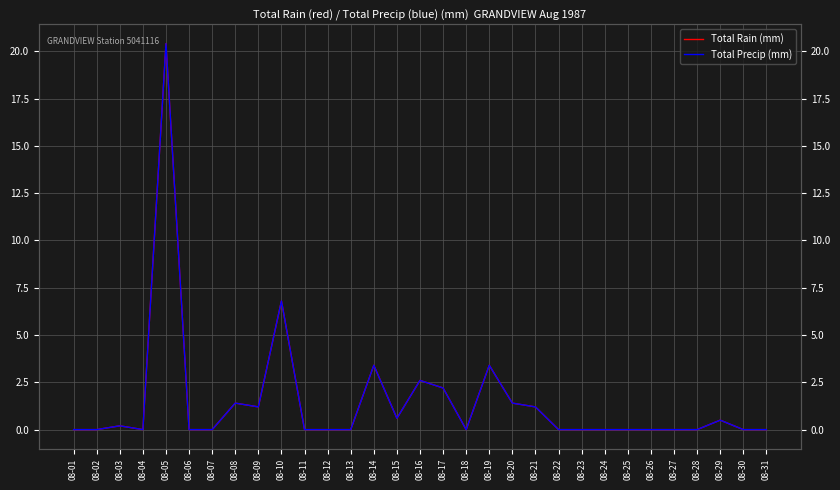

Which series changed the most between 08-07 and 08-19?

Total Rain (mm)